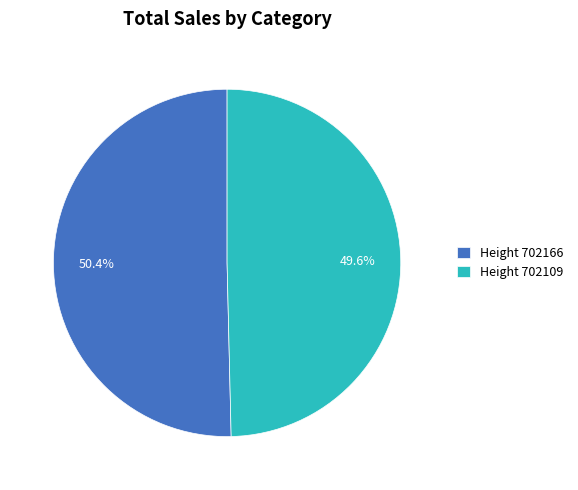

To the nearest percent, what is the difference between the largest and smallest slice percentages?

1%